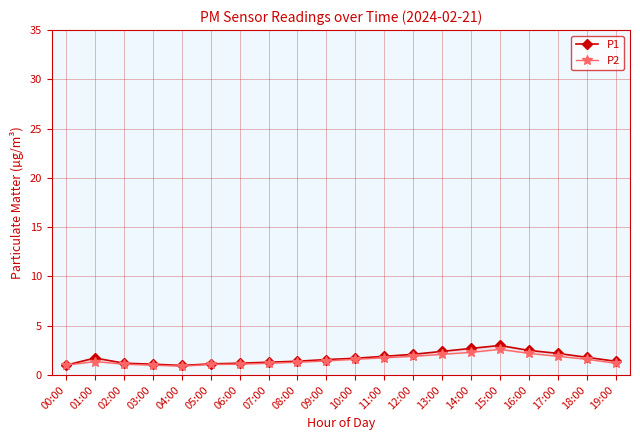

In P2, how many points are higher than both neighbors (excluding endpoints)?

2